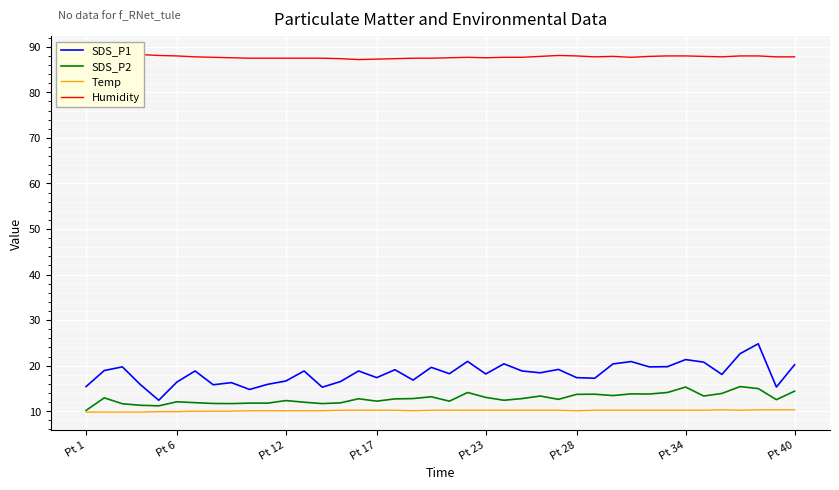

True or false: Temp and SDS_P1 intersect in this chart.

False